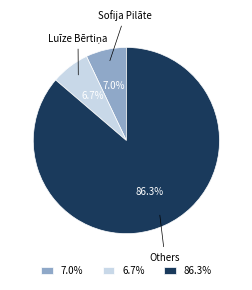

To the nearest percent, what is the average slice percentage?

33%